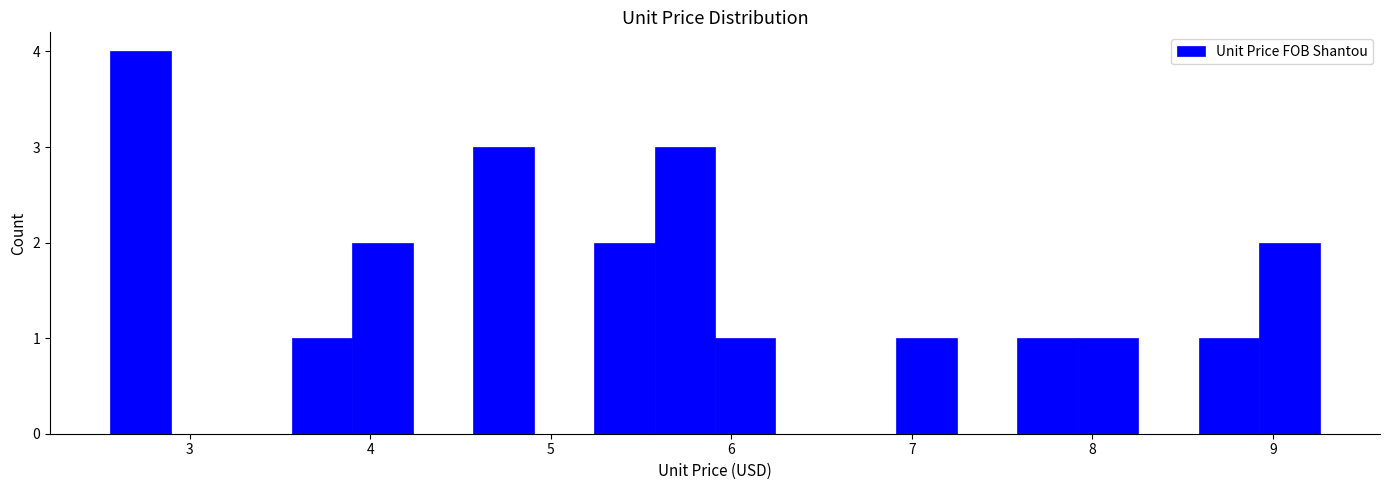

Around what value on the x-axis is the tallest bar? Give the approximate position of its centre, as read against the axis.

2.7